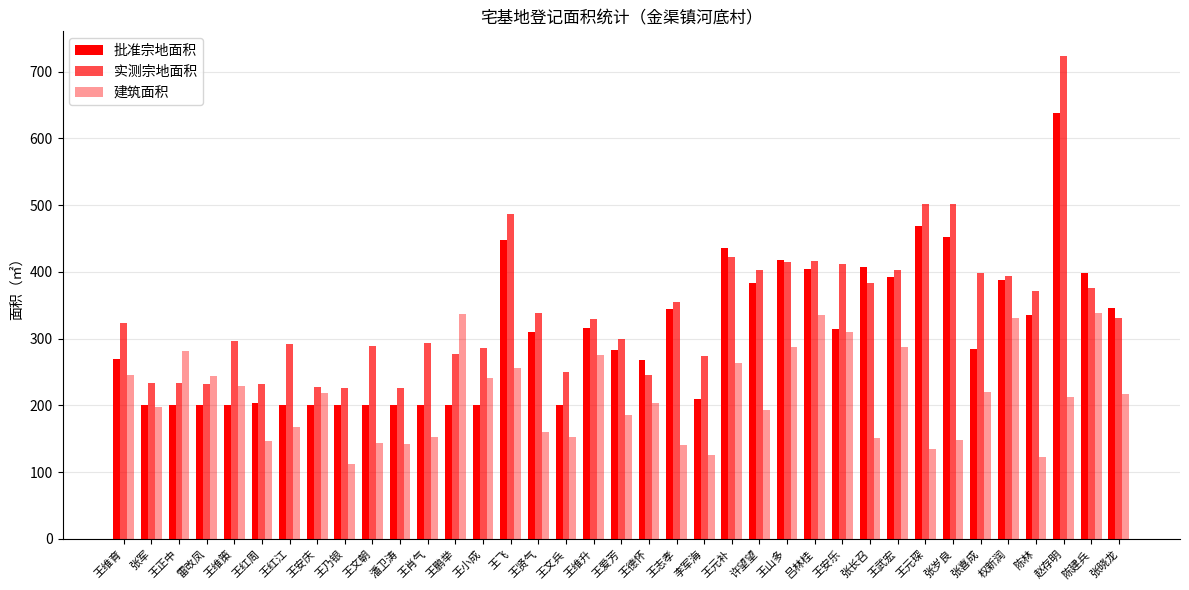

How many bars are there in each group?

3